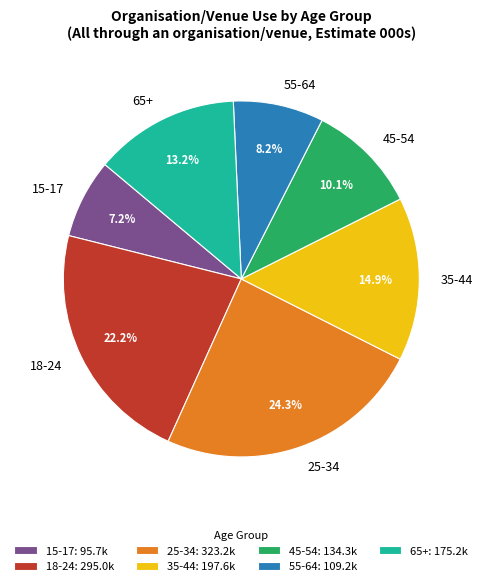

Does 45-54 account for over 50% of the chart?

No